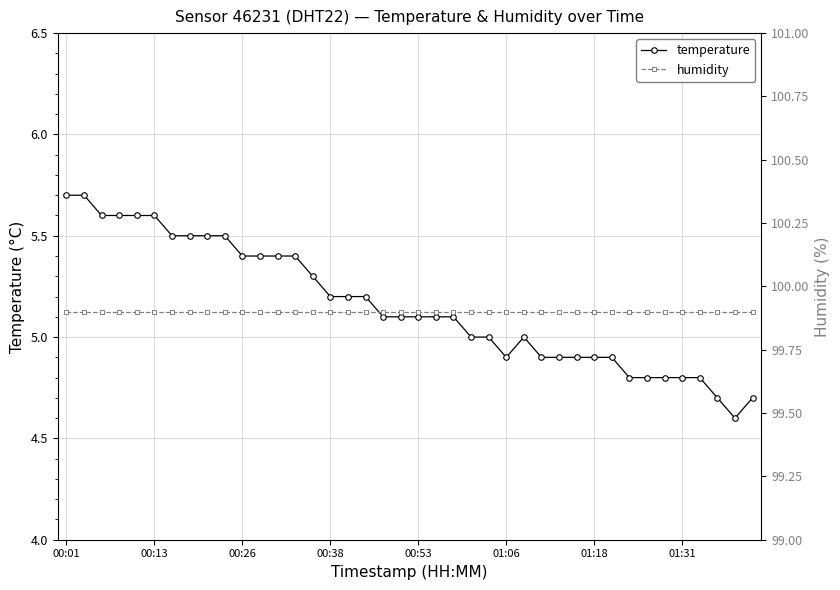

True or false: temperature has a value of 7.8 at 00:01.

False